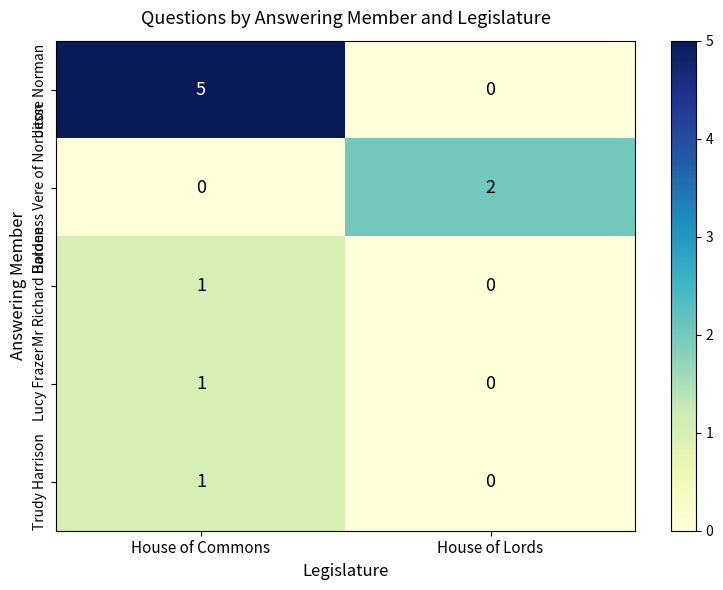

What is the difference between the highest and lowest values at House of Commons?

5